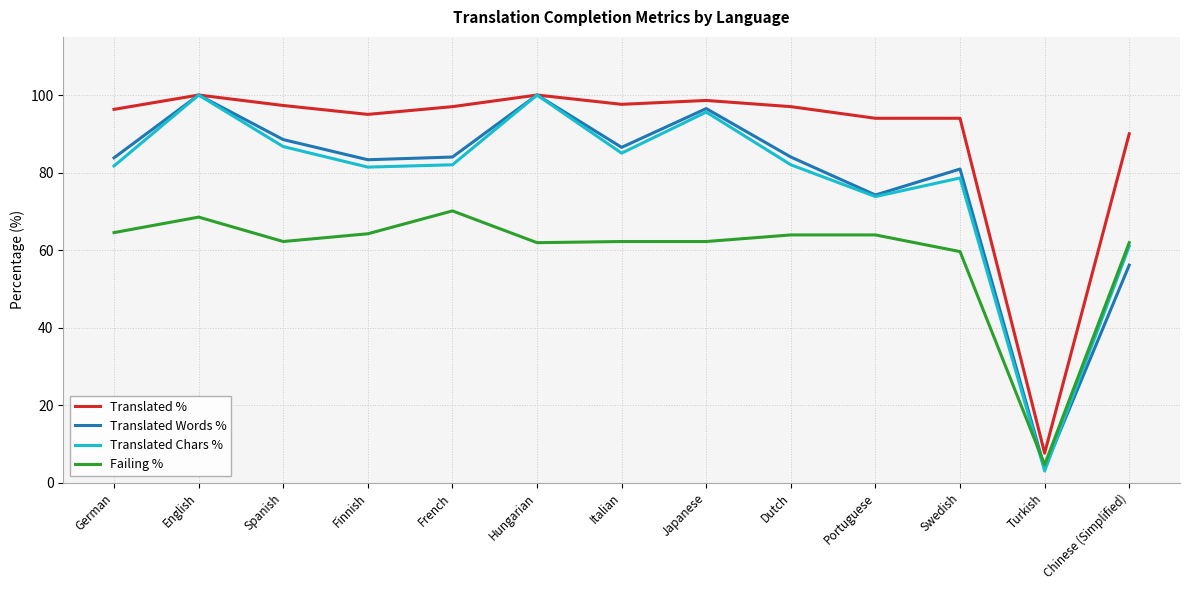

Which category has the lowest value in the Translated Words % series?

Turkish